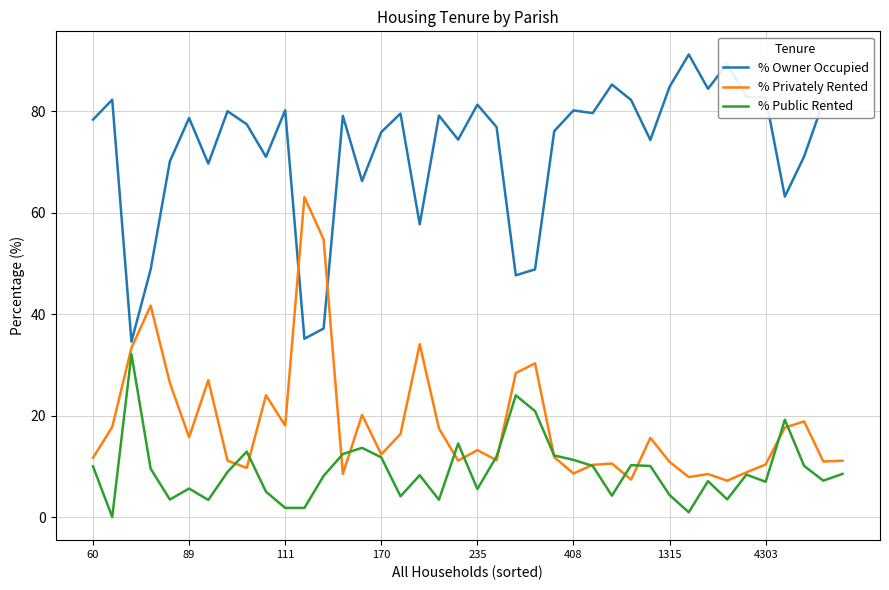

True or false: % Owner Occupied and % Public Rented cross at least once.

False